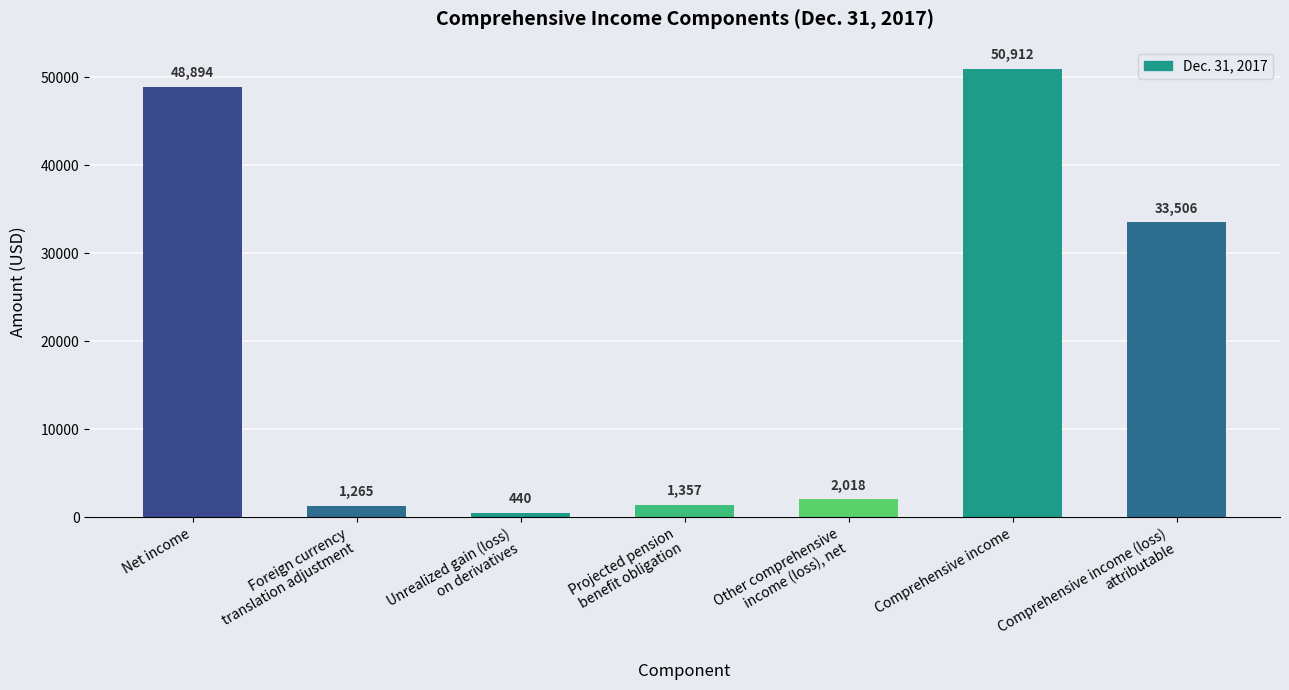

What is the greatest value displayed?

50912